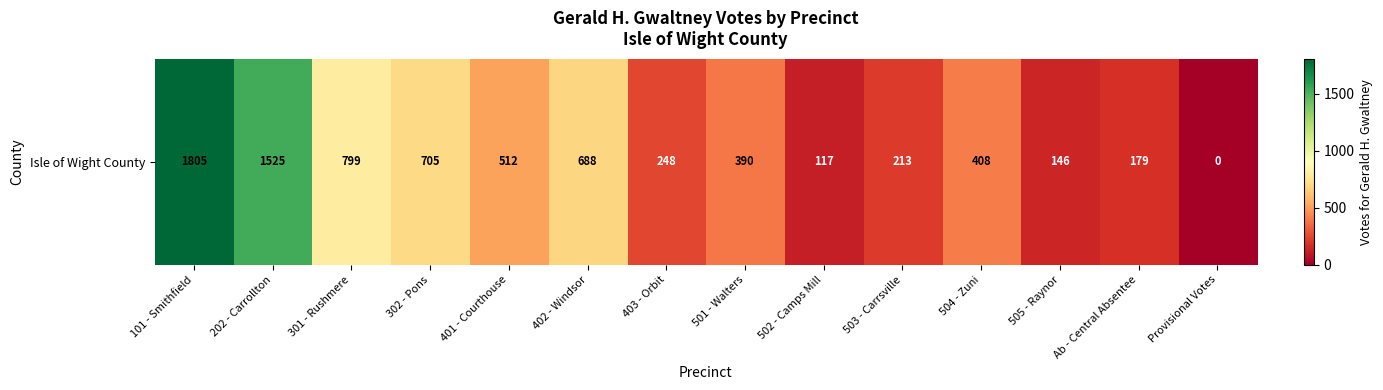

Count the number of values greater than 408.

6